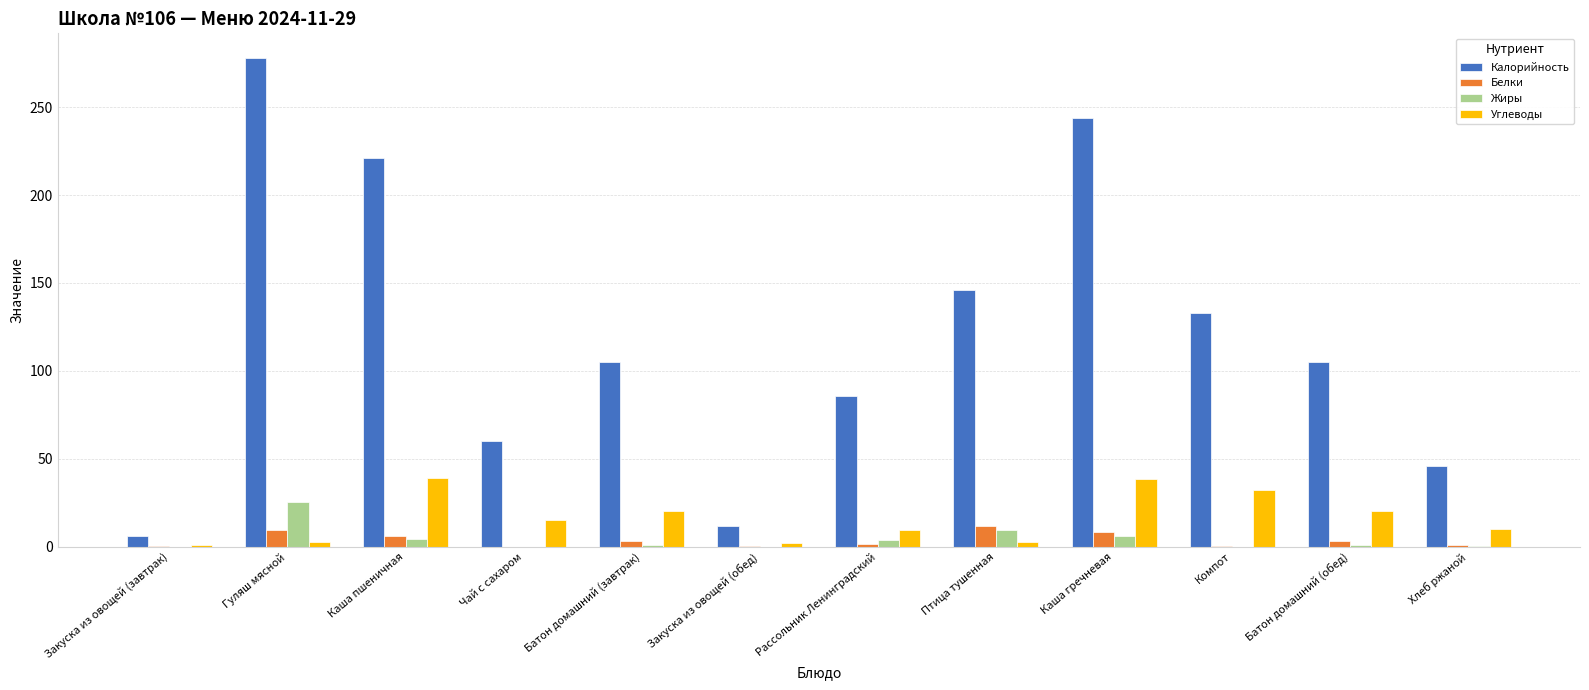

What is the greatest value displayed?

278.1